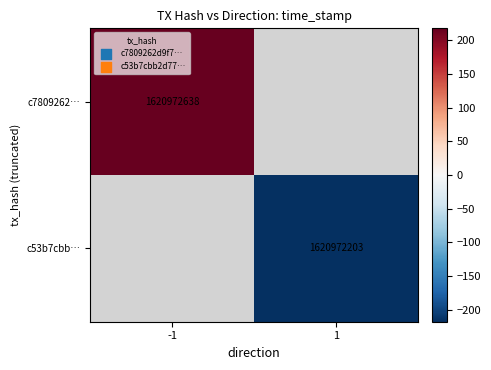

What is the maximum value shown in the chart?

217.5